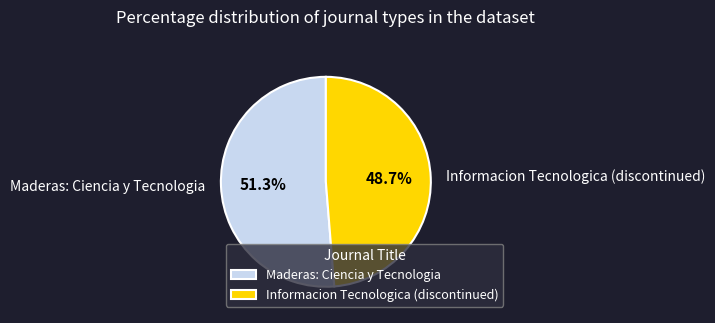

Between Informacion Tecnologica (discontinued) and Maderas: Ciencia y Tecnologia, which is larger?

Maderas: Ciencia y Tecnologia